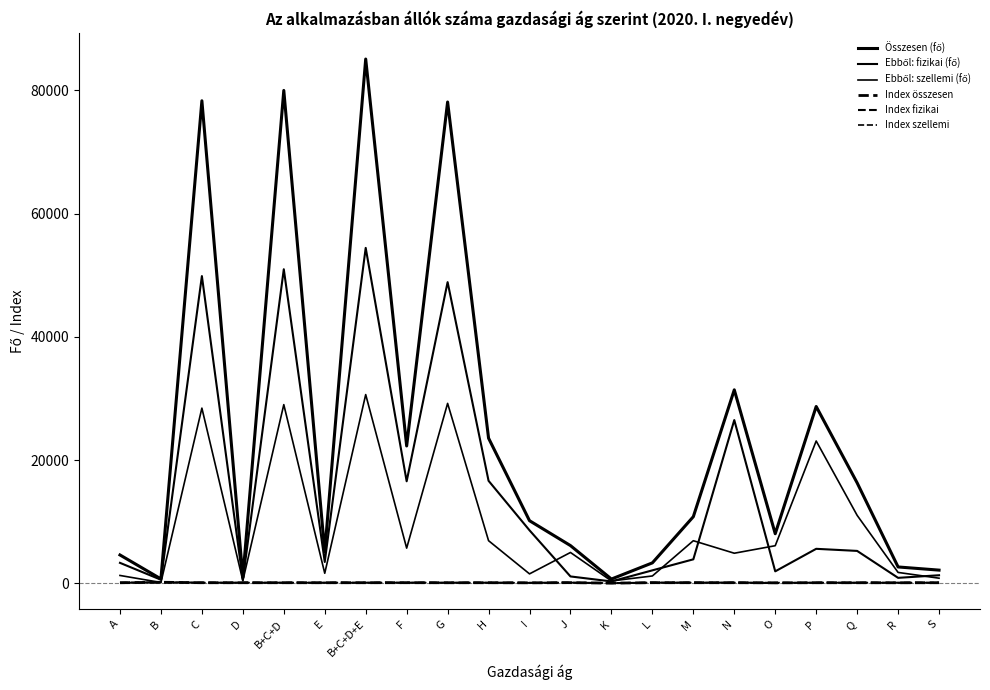

Is the value of Összesen (fő) at F greater than the value of Index szellemi at R?

Yes